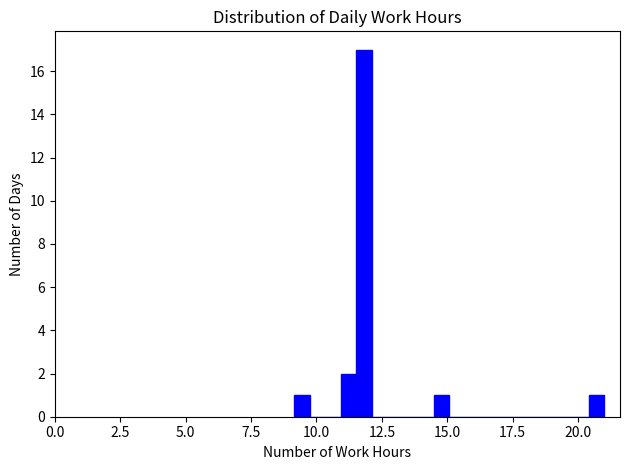

Read against the x-axis, roughly where is the centre of the tallest bar?

12.0